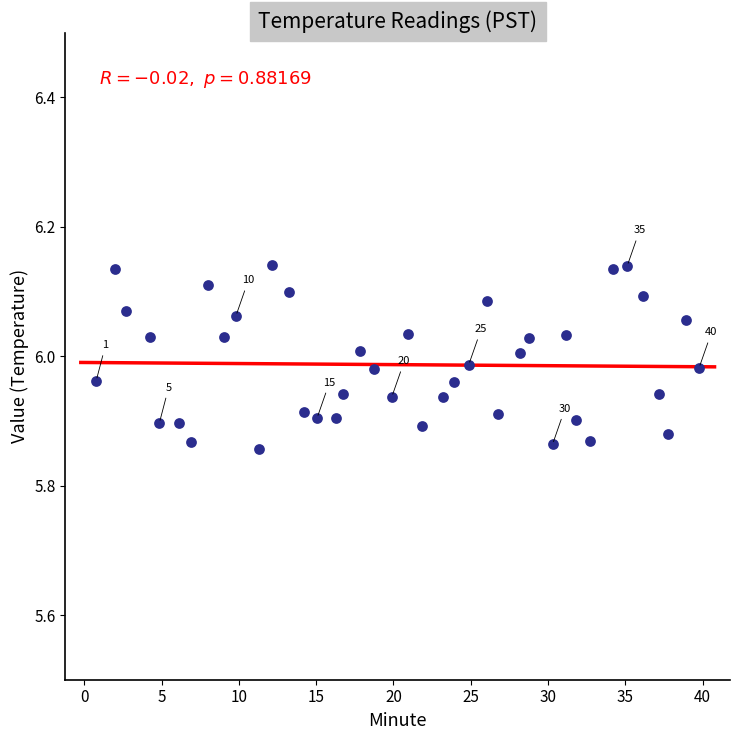

What is the range of Y values (max minus min)?

0.3